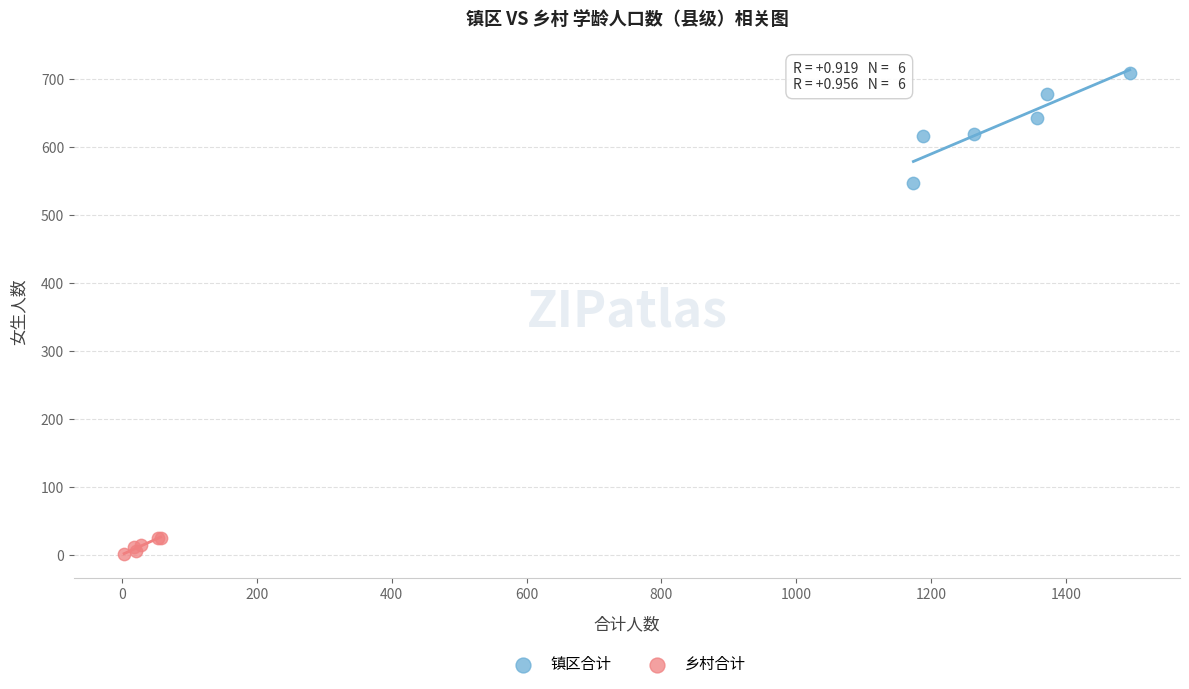

Which series reaches the minimum Y coordinate?

乡村合计